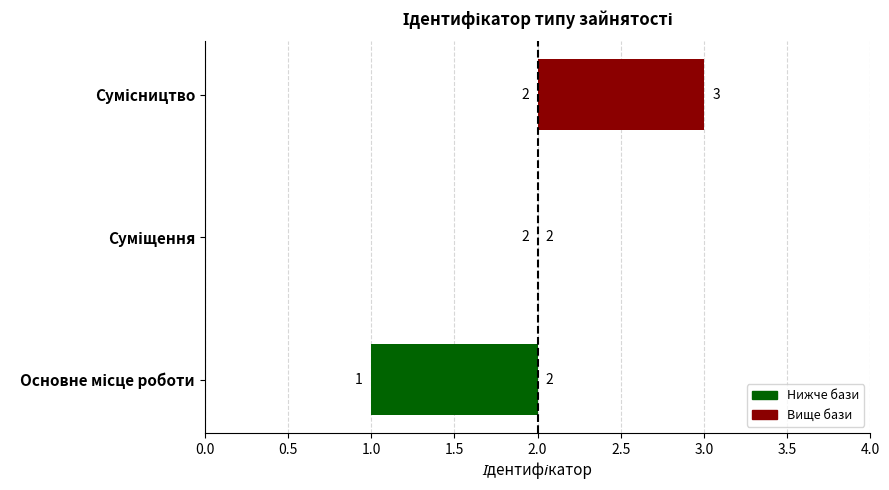

What is the label of the 2nd bar from the left?

Суміщення